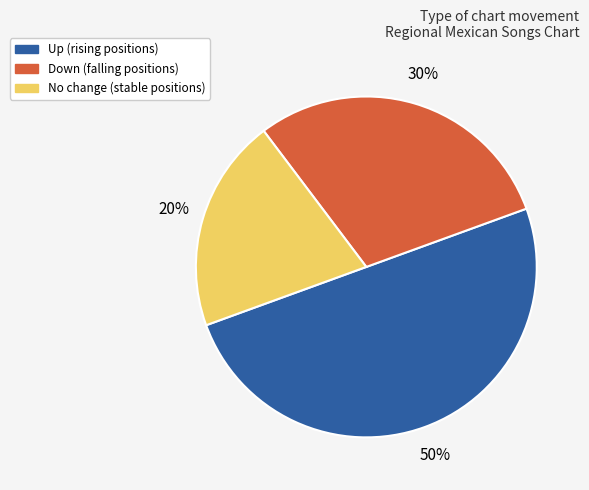

How many segments does this pie chart have?

3